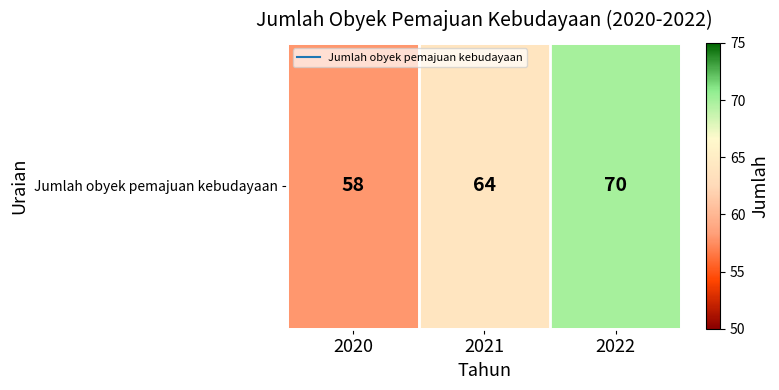

What is the ratio of the value at 2021 to the value at 2022?

0.9